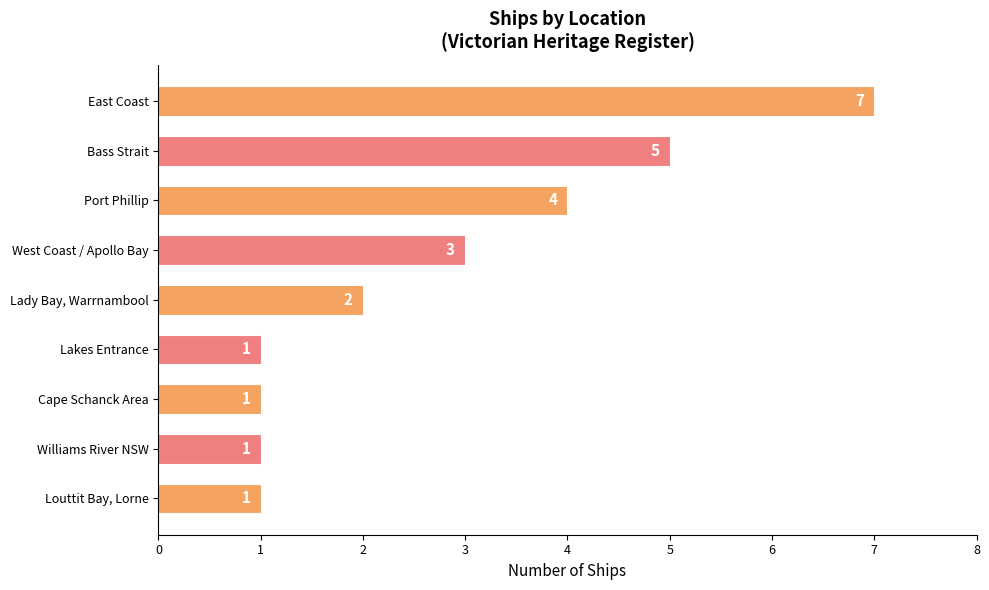

Reading top to bottom, transcribe all the data shown in this chart.

7	5	4	3	2	1	1	1	1